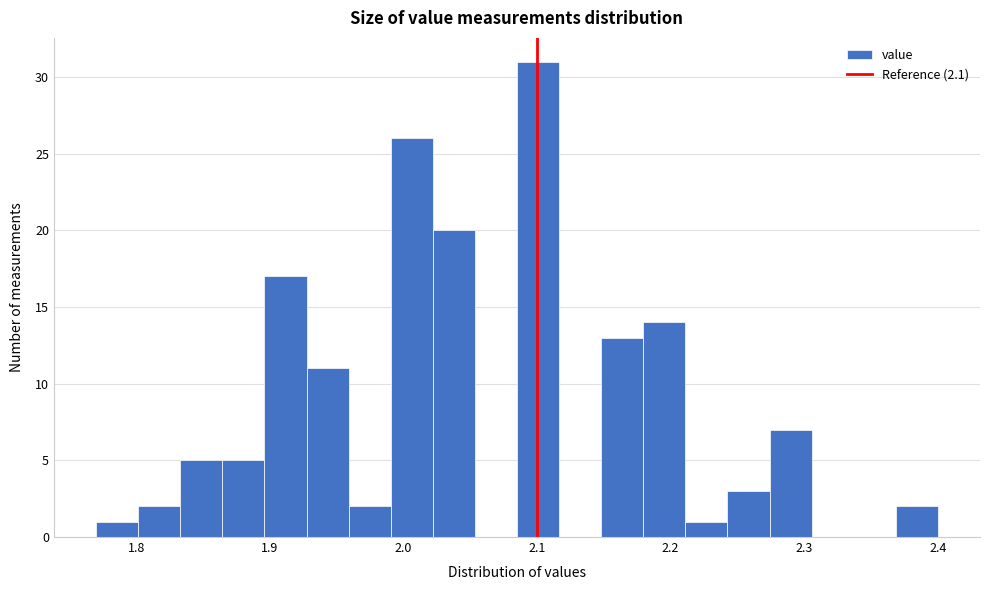

Around what value on the x-axis is the tallest bar? Give the approximate position of its centre, as read against the axis.

2.10